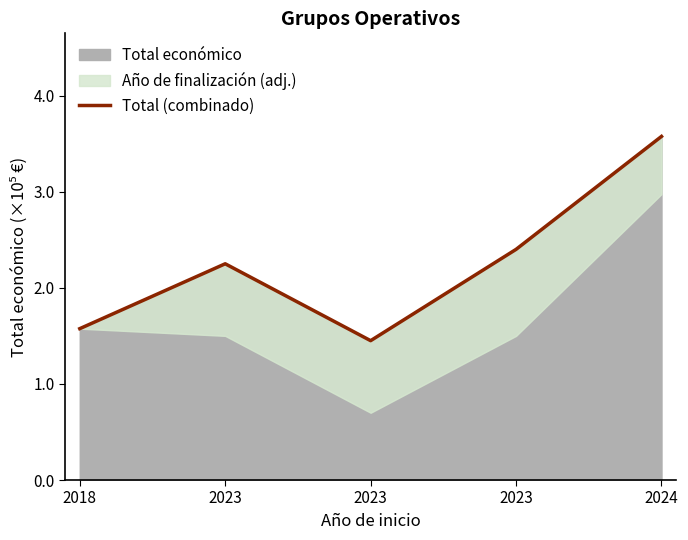

Reading left to right, what are all the values shown in this chart?

157500	225000	145000	240000	357514